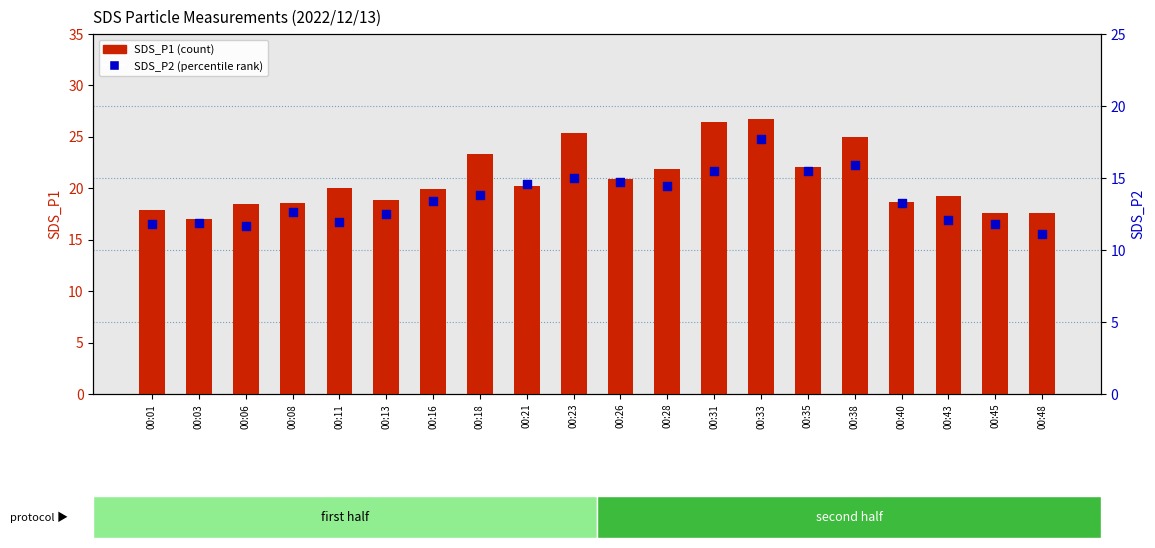

Which series reaches the minimum Y coordinate?

SDS_P2 (percentile)